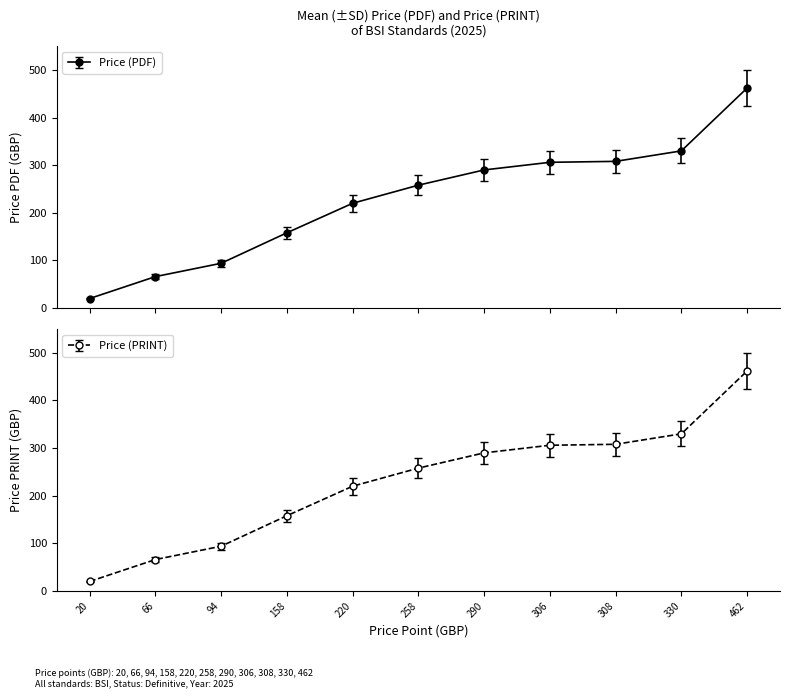

What is the difference between the maximum and minimum values in the Price (PDF) series?

442